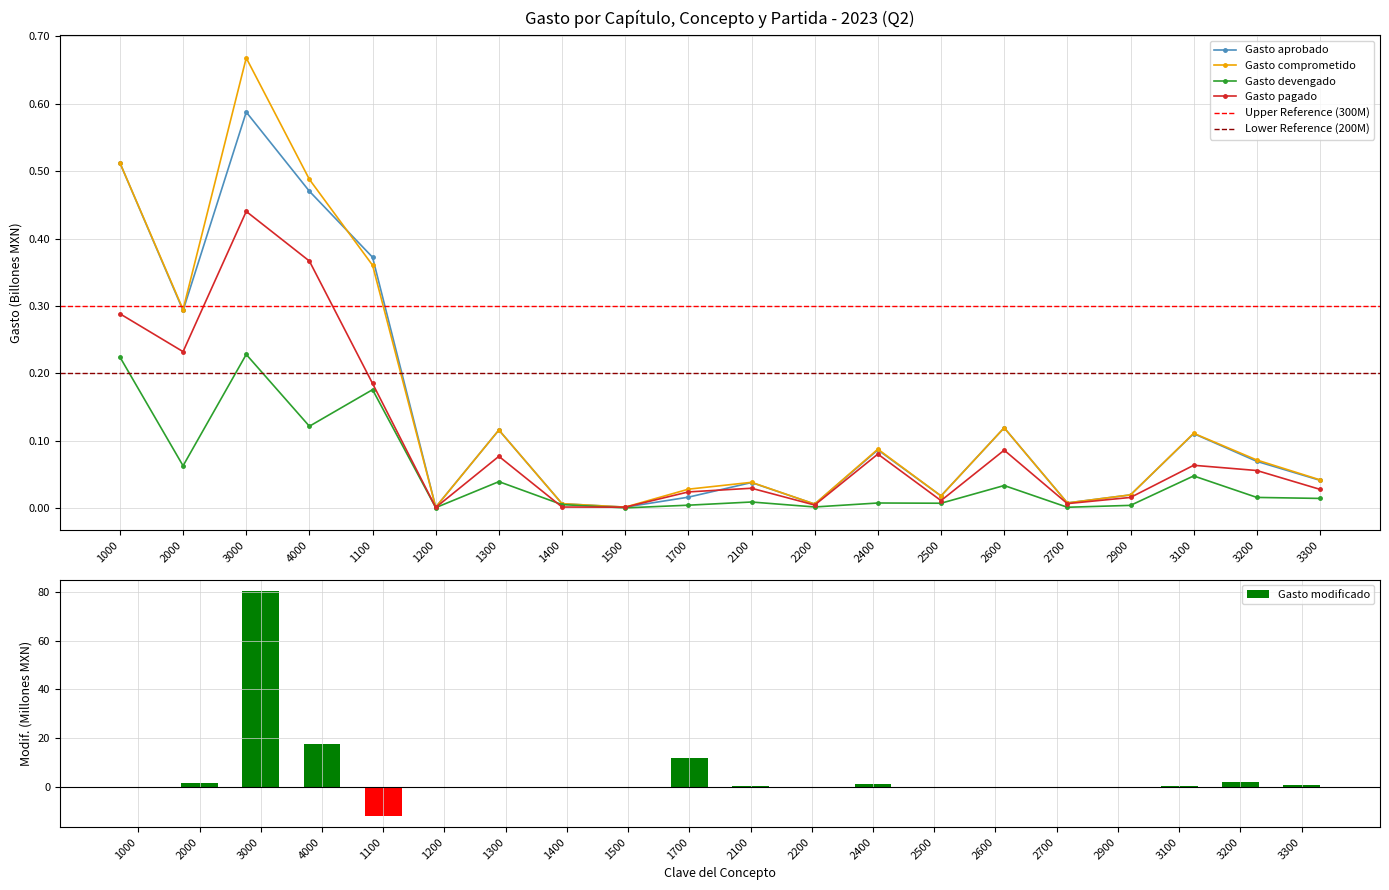

Which category has the lowest value across all series?

1100